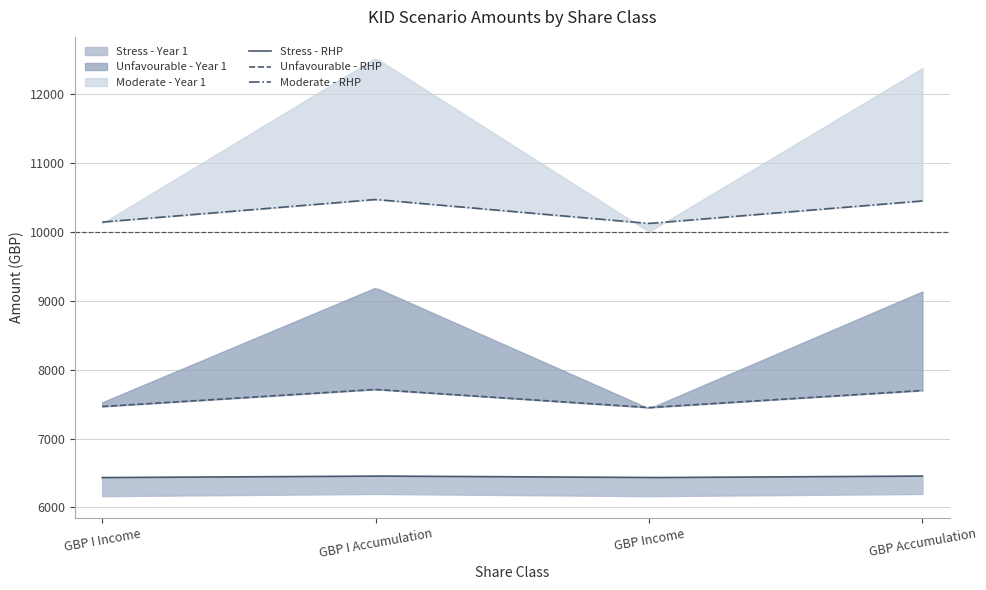

At which label does Stress - Year 1 reach its minimum?

GBP Income